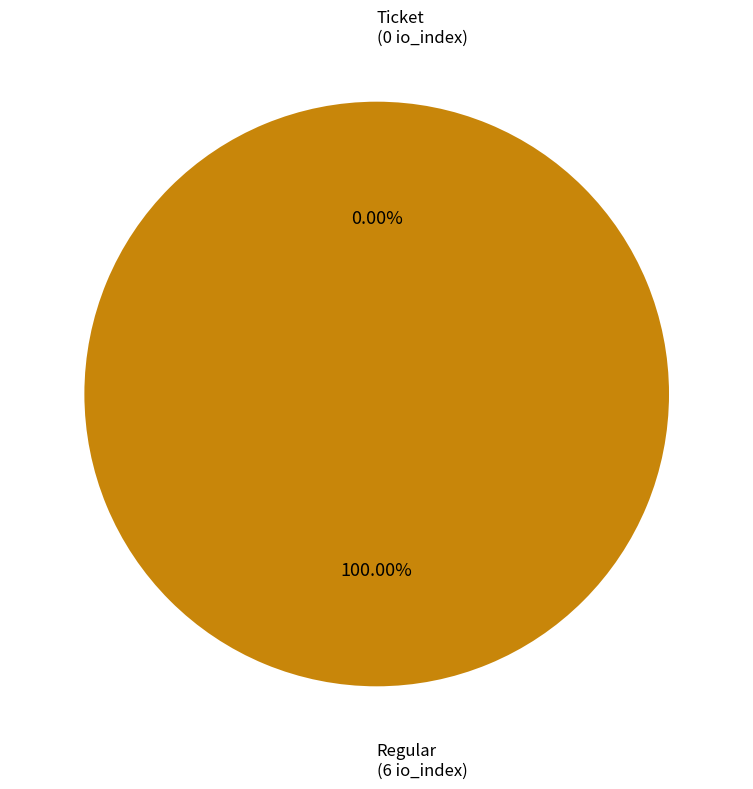

Count the number of slices in the pie.

2